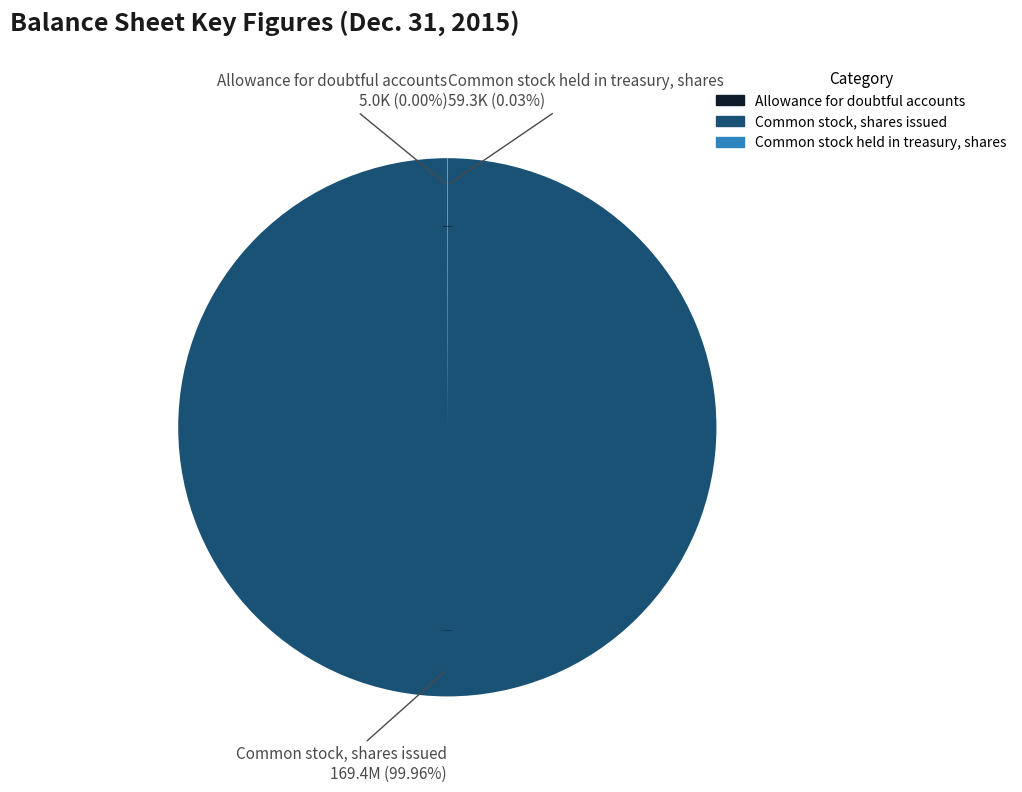

Which slice is the largest?

Common stock, shares issued